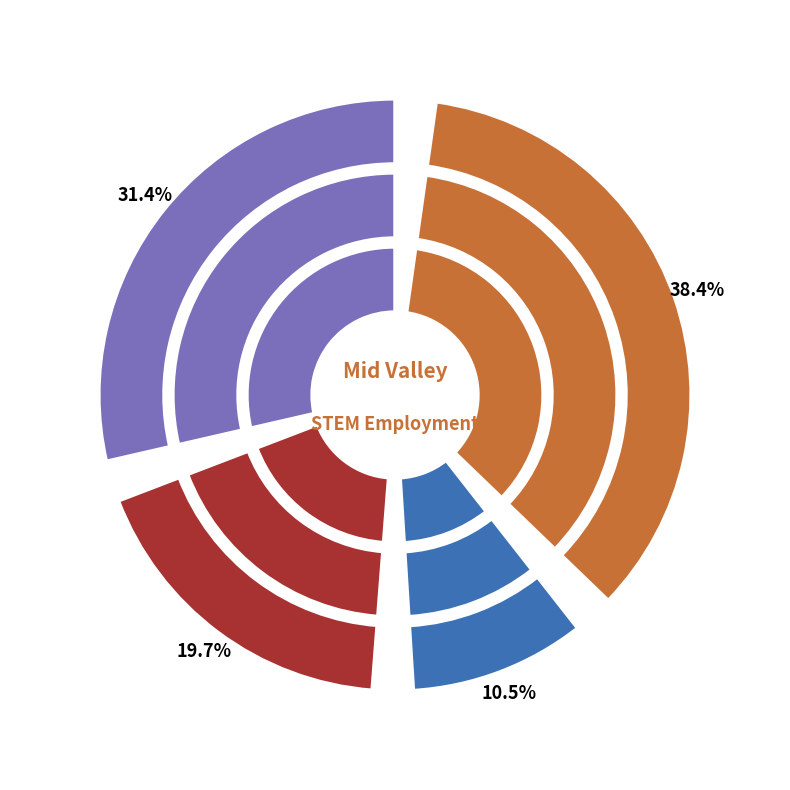

What is the ratio of the value at Professional and Related to the value at Management, Business, and Financial?

0.6